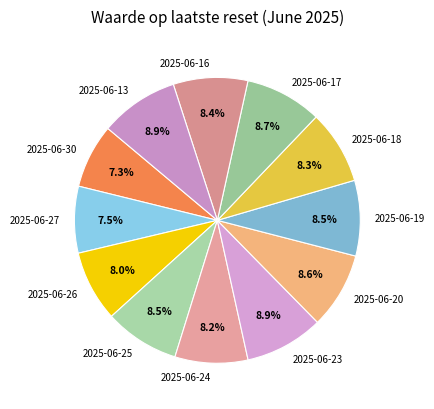

Does 2025-06-16 represent more than half of the total?

No